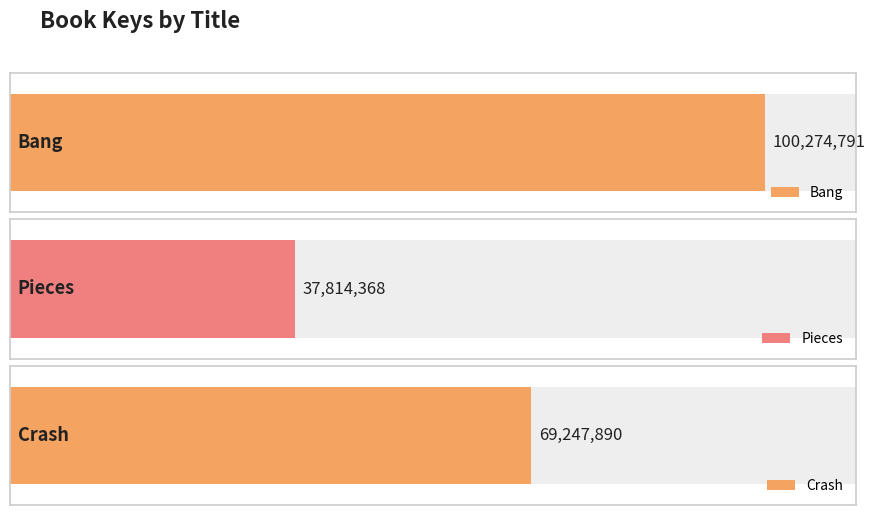

What is the label of the 2nd bar from the right?

Pieces